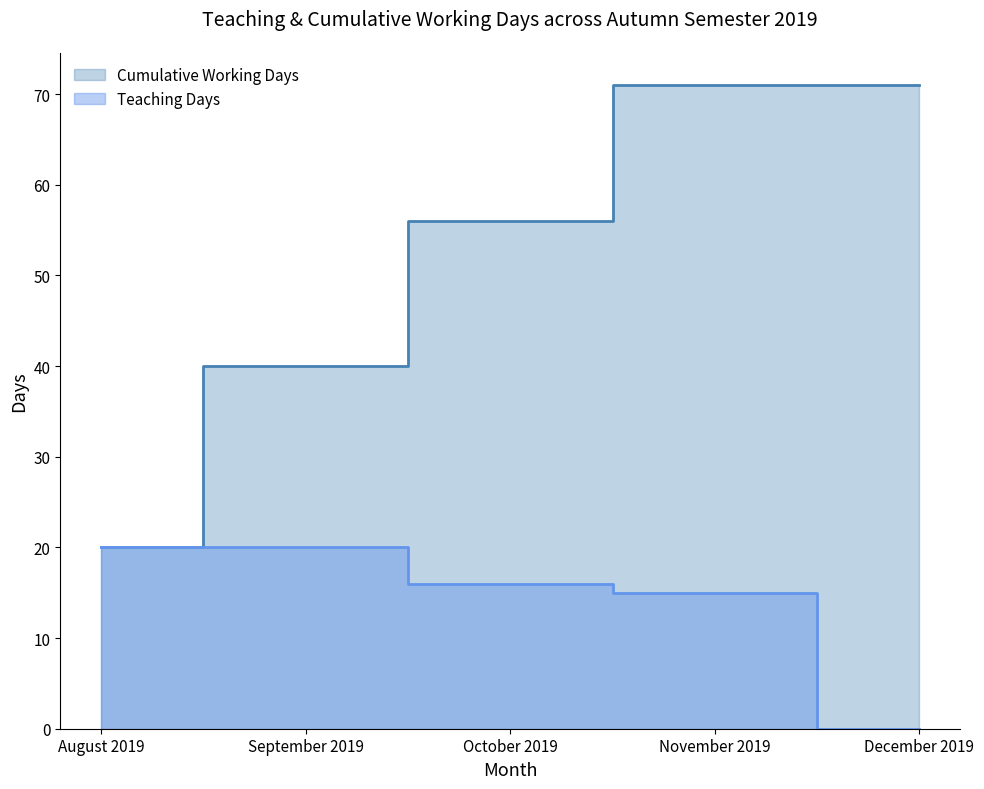

Is it true that Cumulative Working Days equals 71 at December 2019?

True